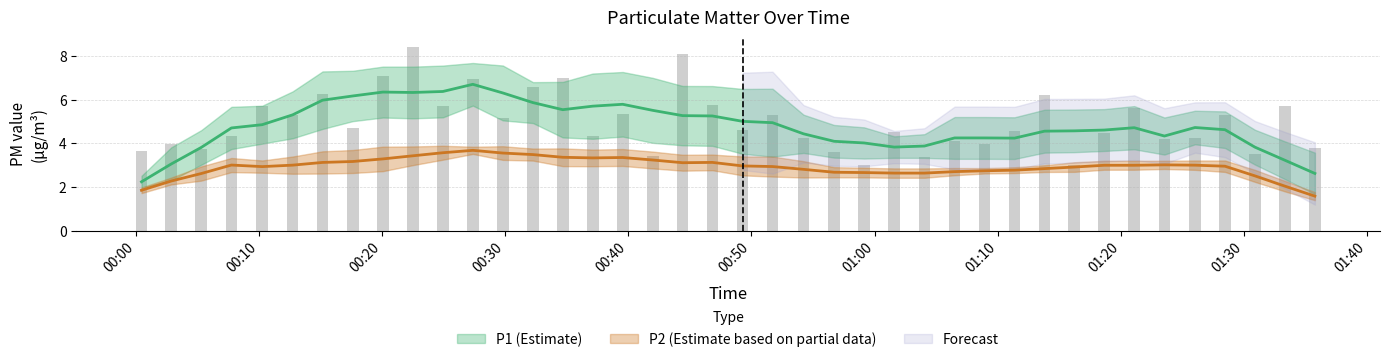

Is it true that P1 equals 2.6 at 16?

False